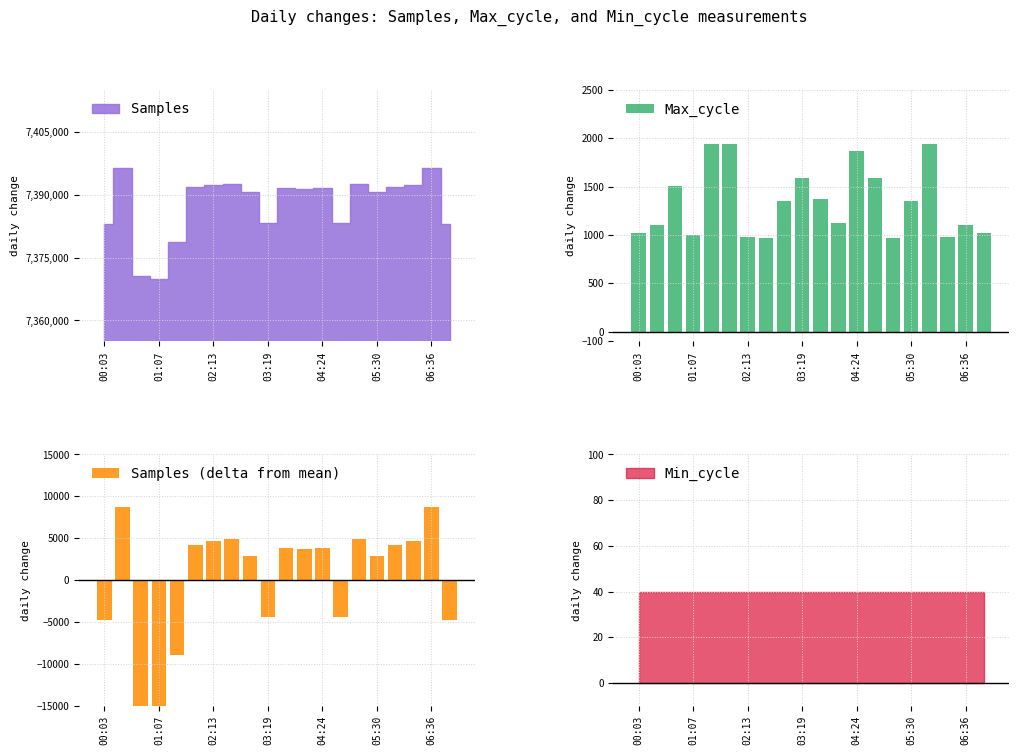

What is the smallest value displayed?

-17713.5